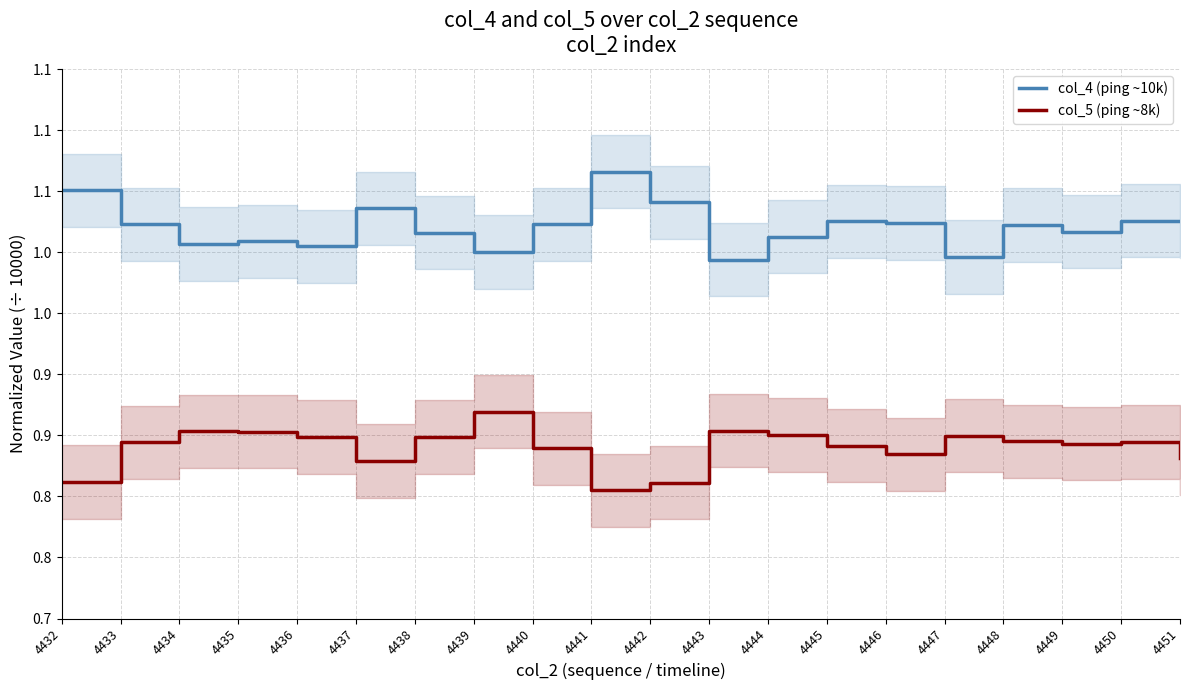

At which category does col_5 (ping ~8k) reach its first local valley?

4437